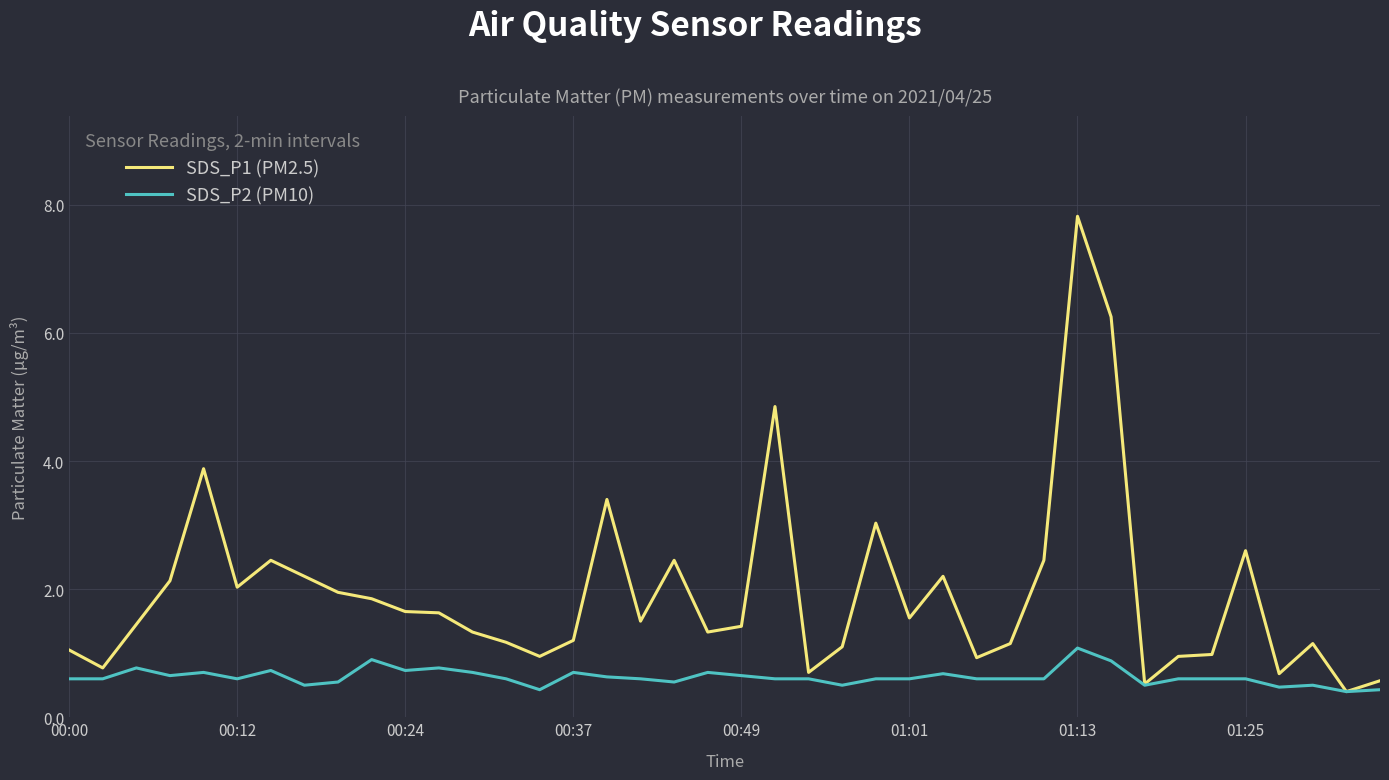

What is the difference between the second highest and minimum values in the SDS_P2 (PM10) series?

0.5